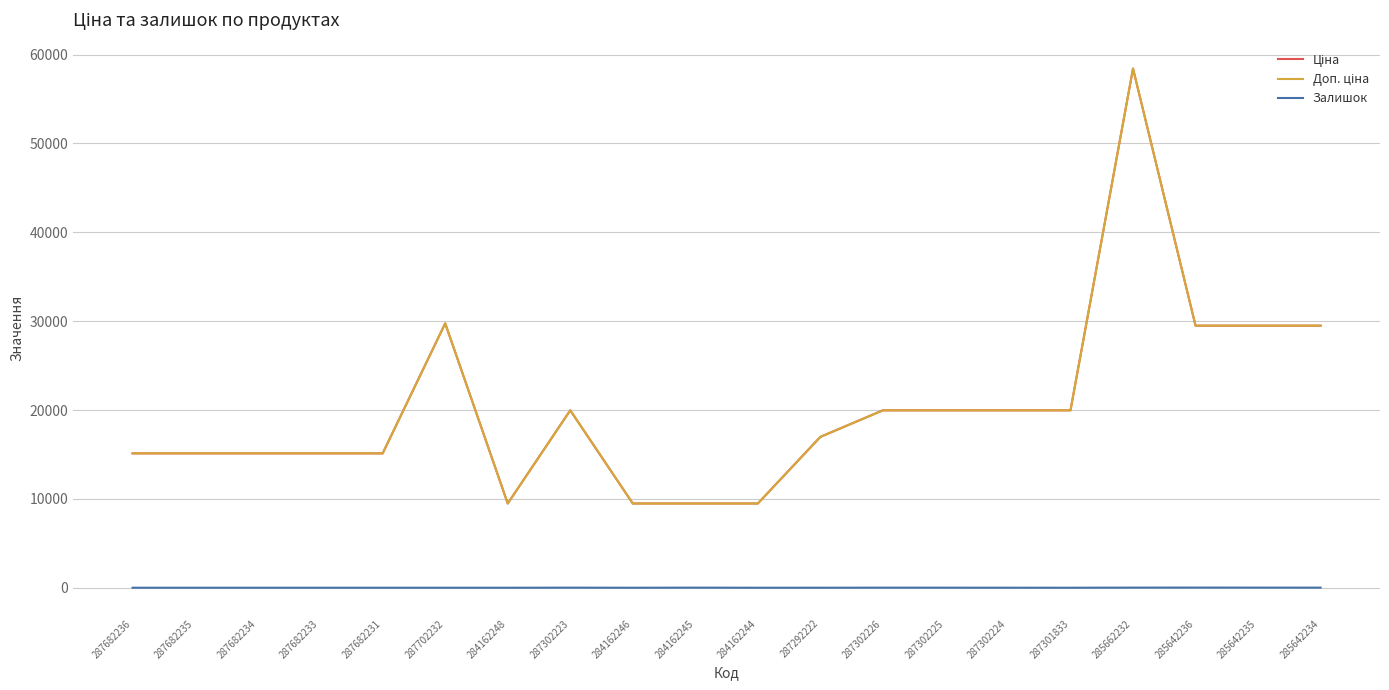

Does the chart have visible grid lines?

Yes